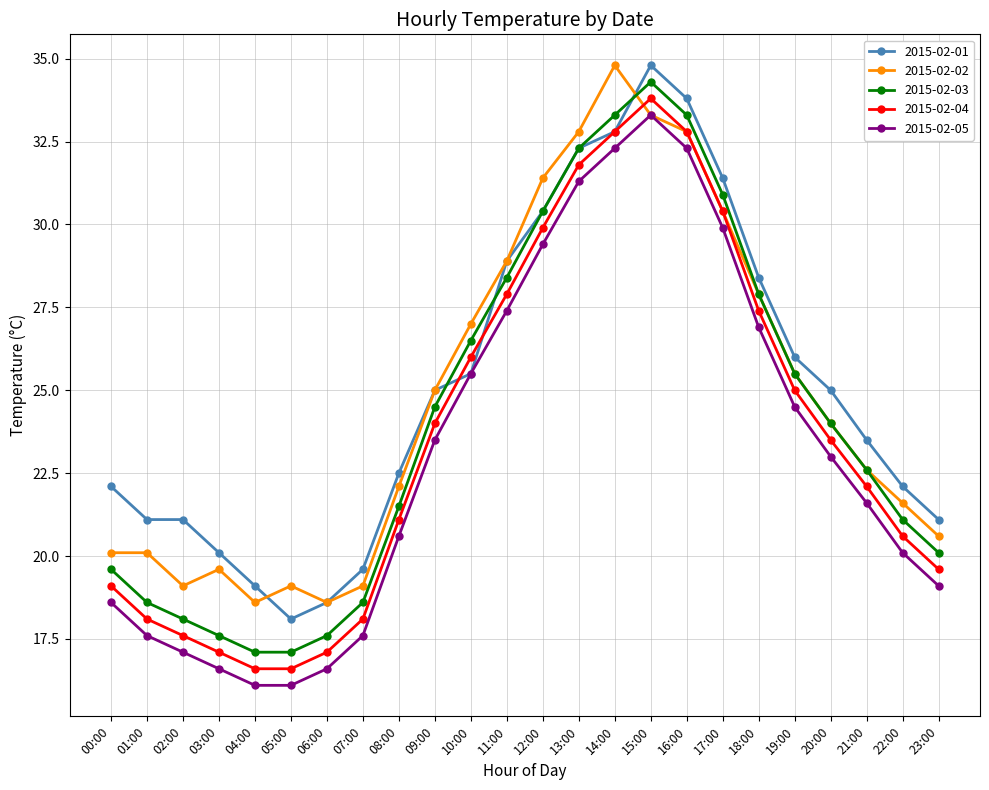

How many series are shown in this chart?

5